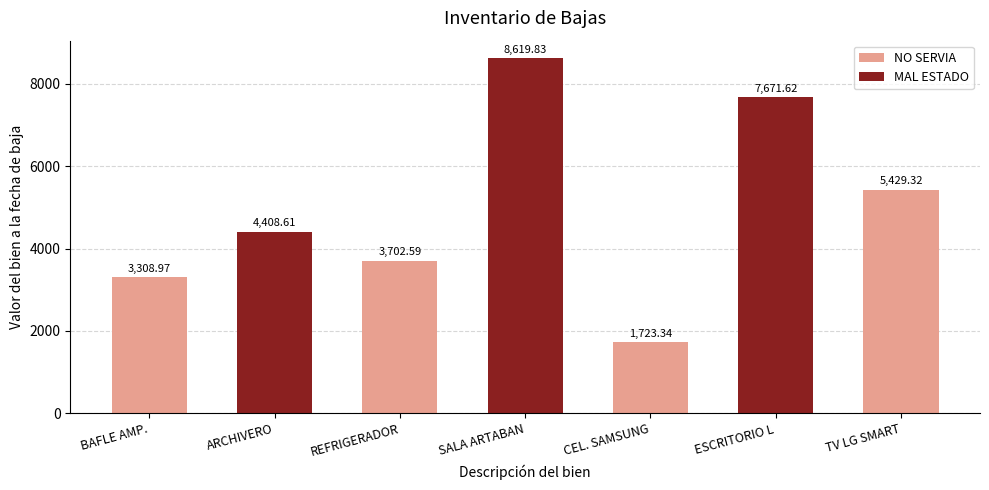

What is the label of the 4th bar from the right?

SALA ARTABAN